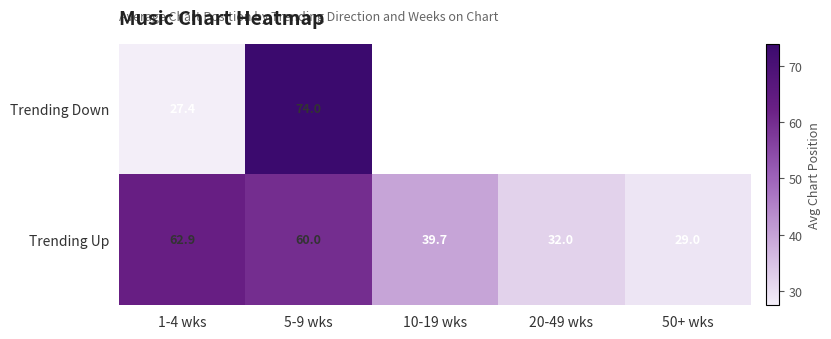

What is the difference between the Trending Up values at 1-4 wks and 20-49 wks?

30.9